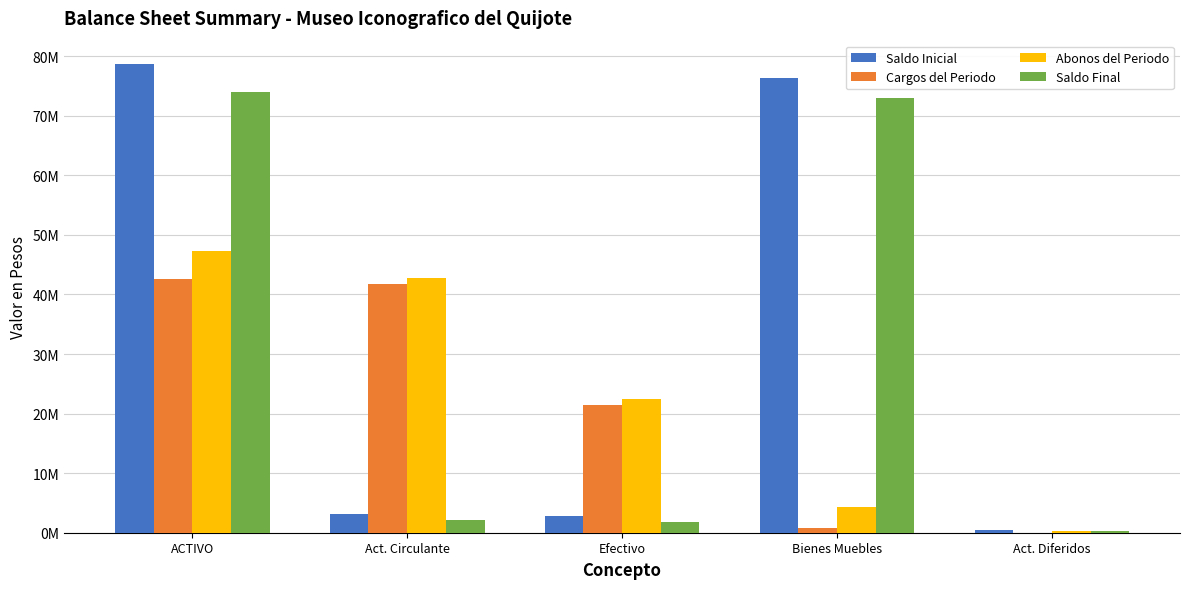

At which label does Saldo Final first exceed 2103949?

ACTIVO